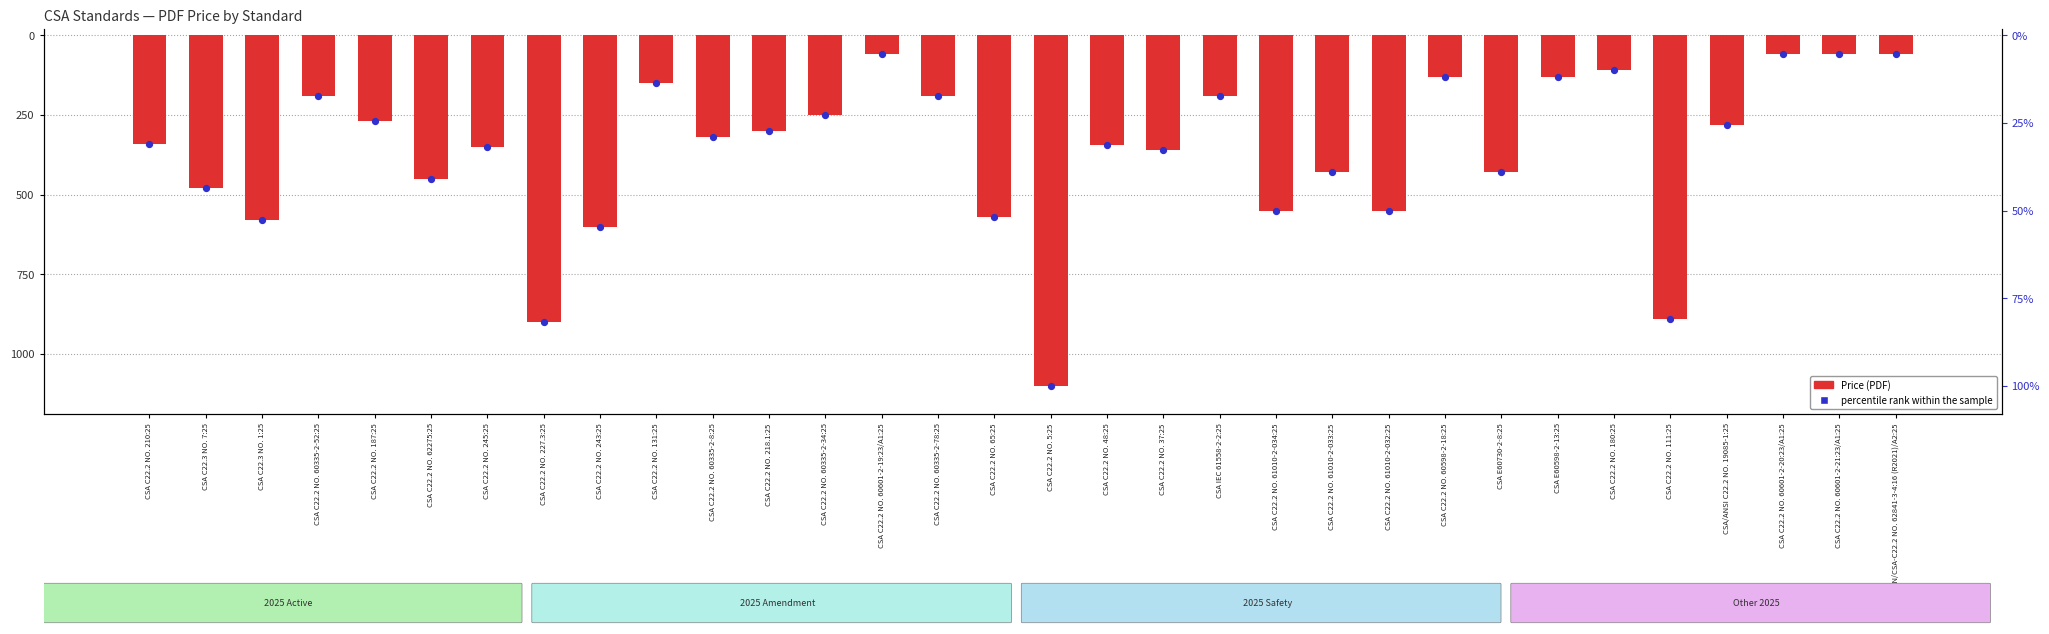

Which series reaches the minimum Y coordinate?

Price (PDF)